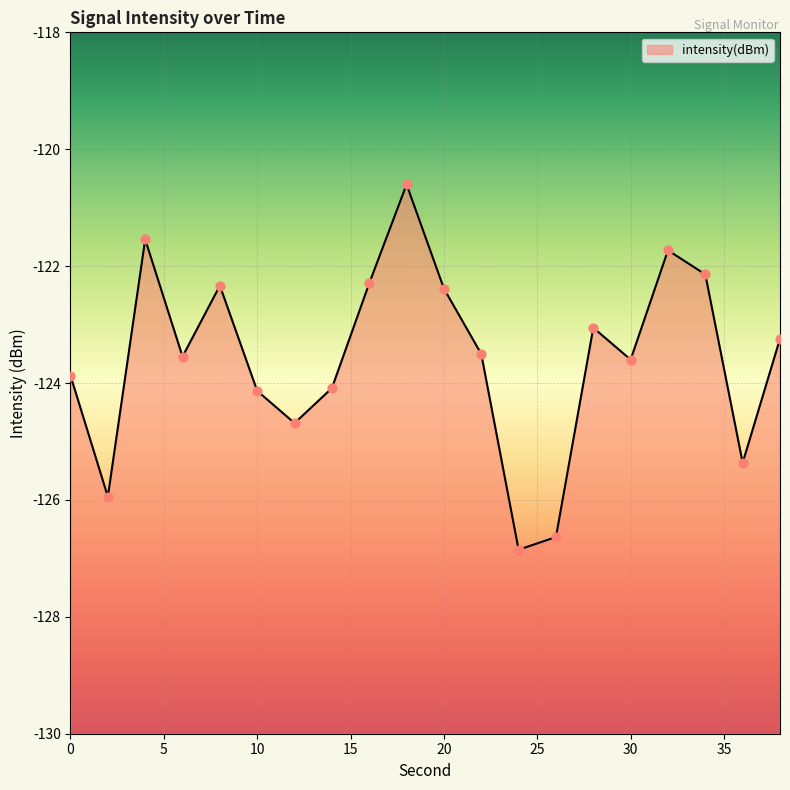

Which has a higher value, 12 or 18?

18